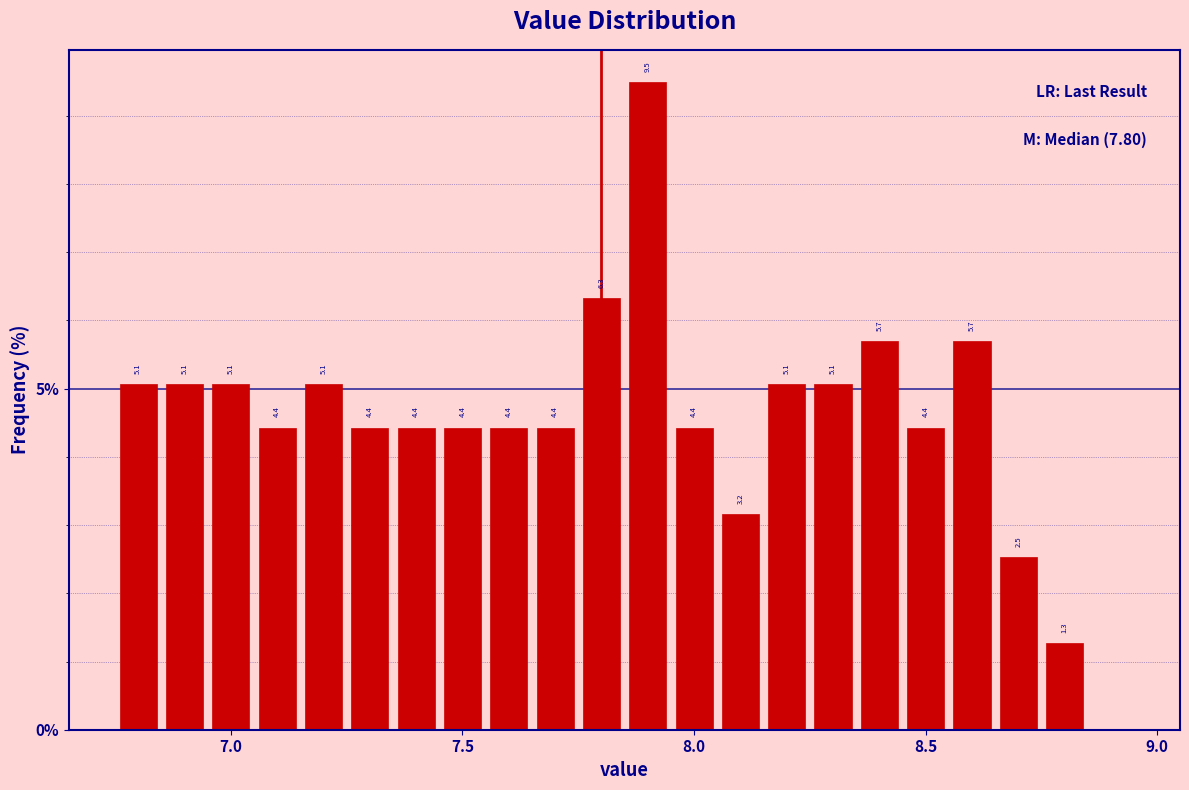

Around what value on the x-axis is the tallest bar? Give the approximate position of its centre, as read against the axis.

7.90